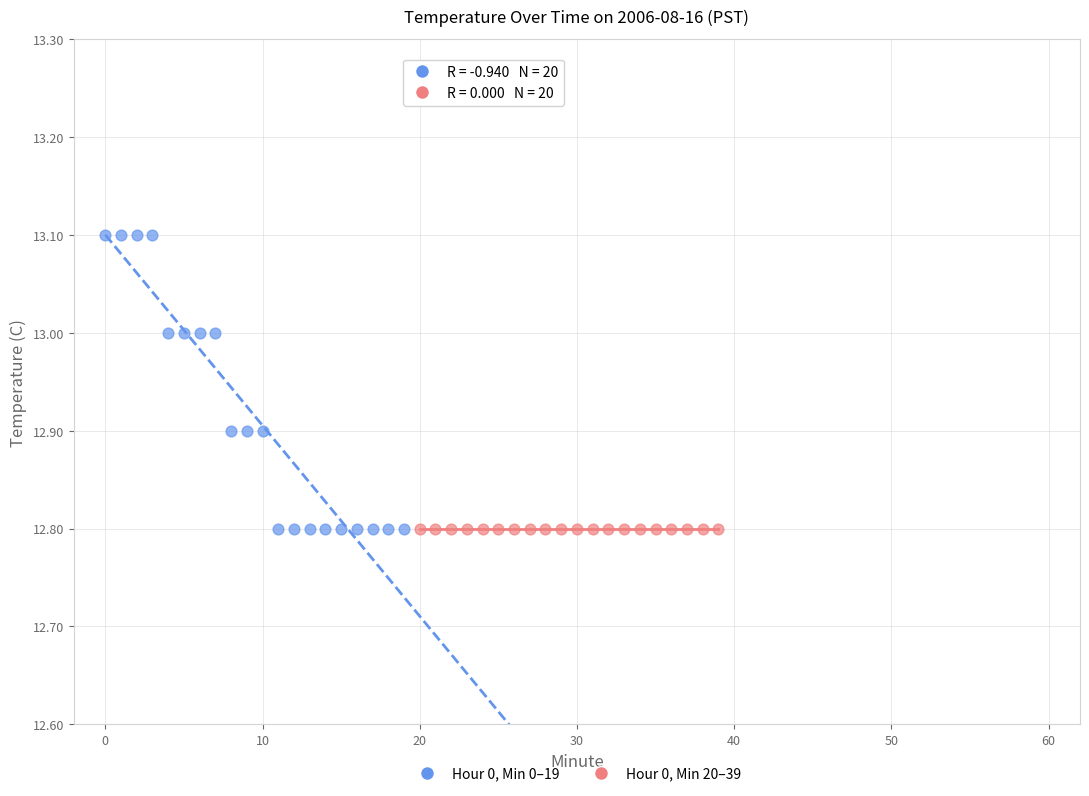

Which series reaches the maximum Y coordinate?

Hour 0, Min 0–19